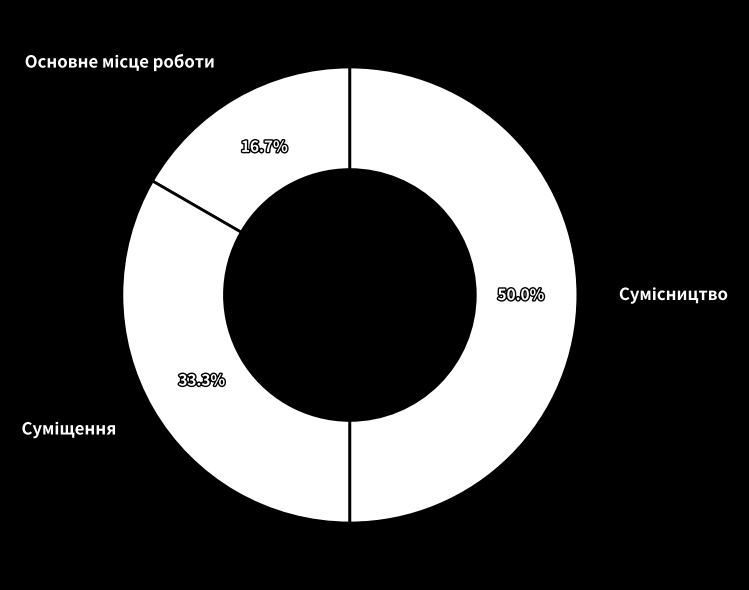

To the nearest percent, what percentage of the pie is Сумісництво?

50%